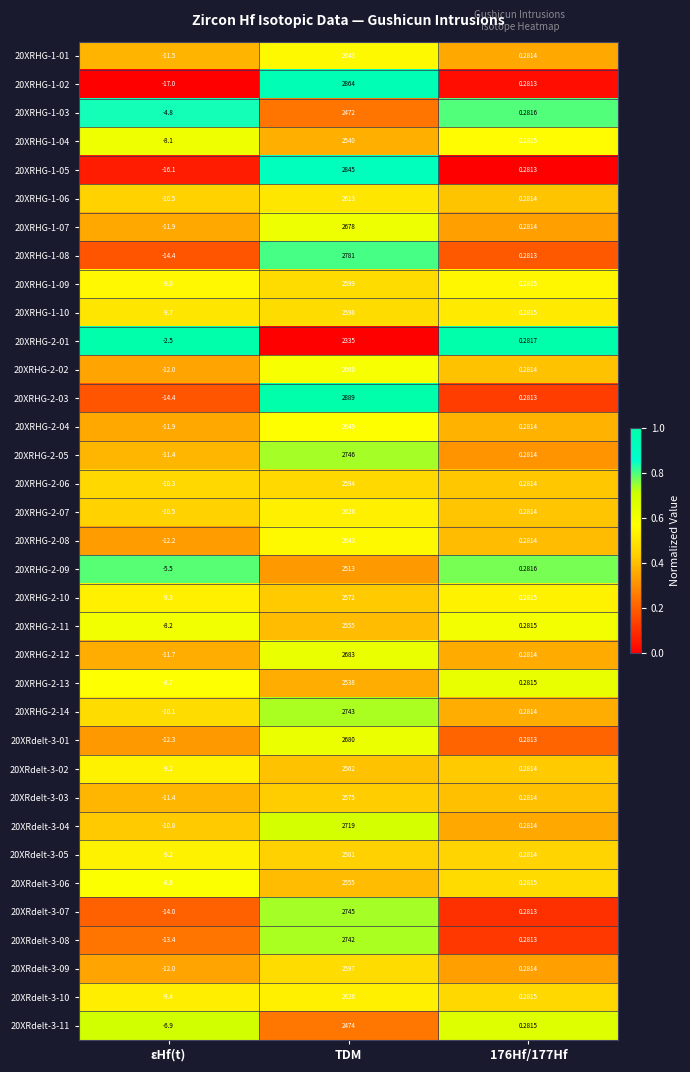

Which category has the lowest value across all series?

εHf(t)